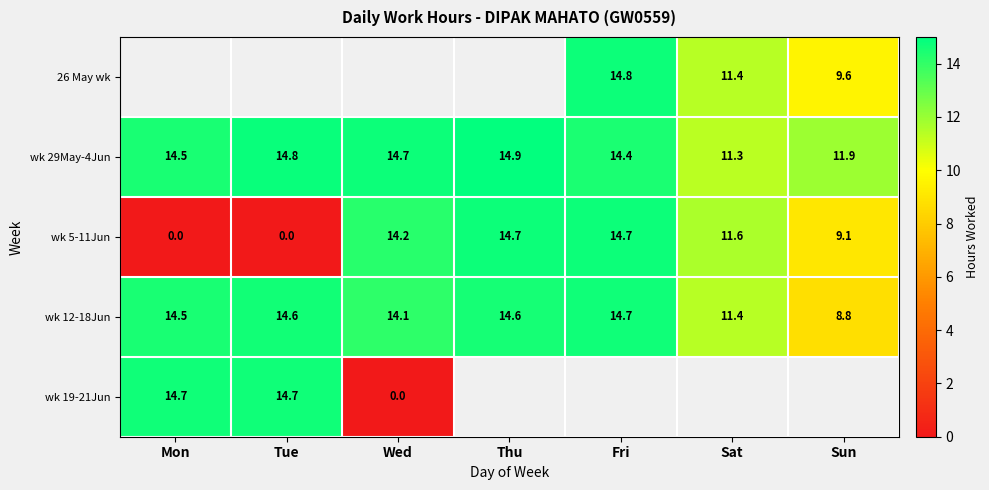

Where is wk 12-18Jun nearest to the value 11?

Sat